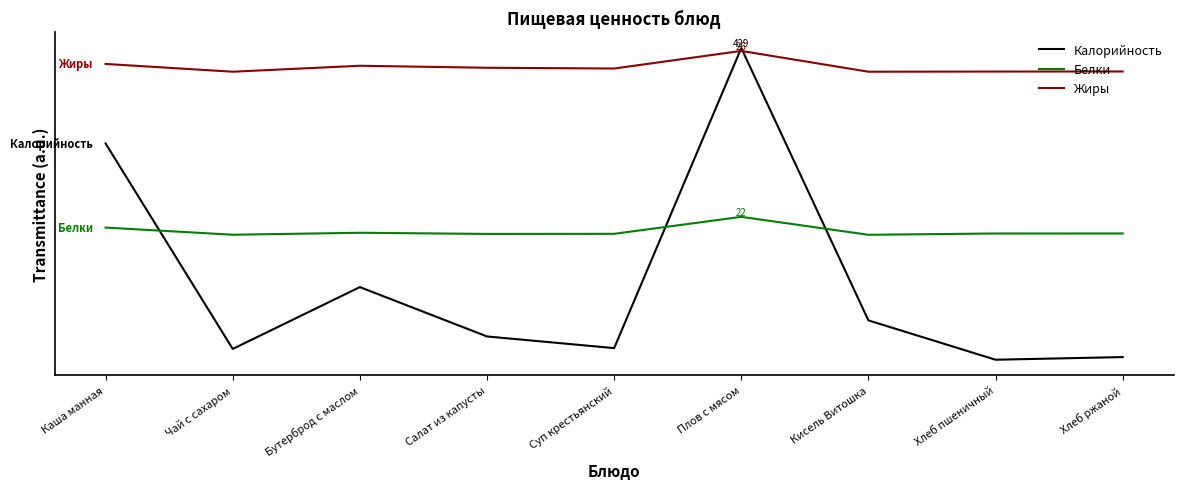

In Калорийность, how many points are lower than both neighbors (excluding endpoints)?

3